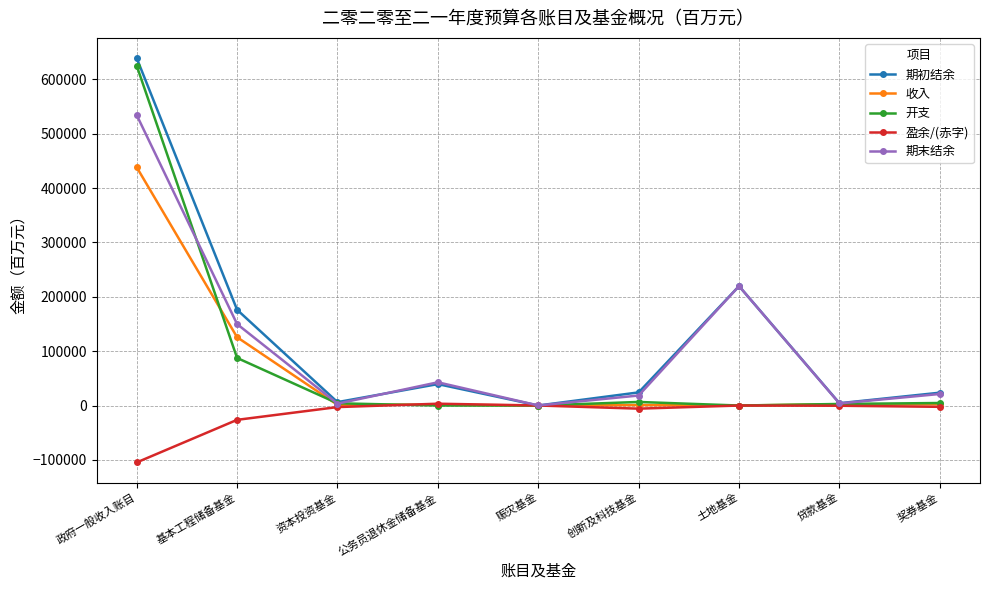

Rank the series by their maximum value, from highest to lowest.

期初结余, 开支, 期末结余, 收入, 盈余/(赤字)